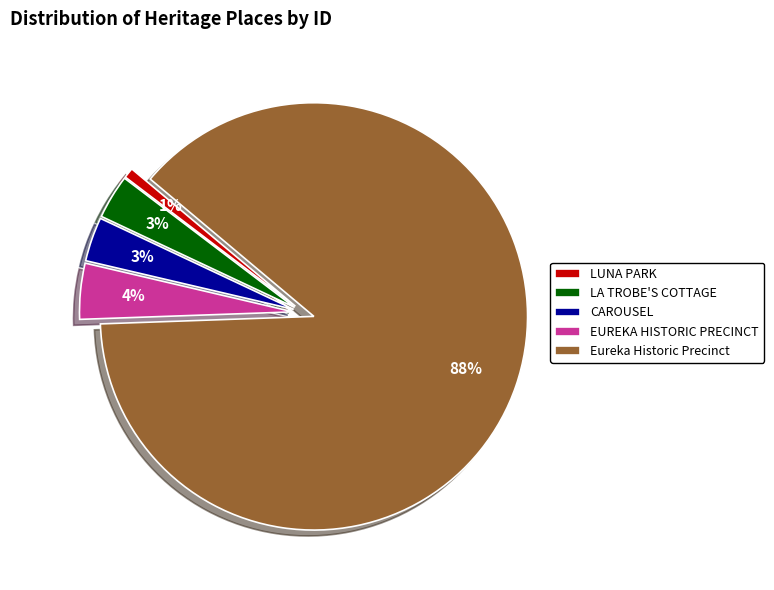

What is the majority slice?

Eureka Historic Precinct